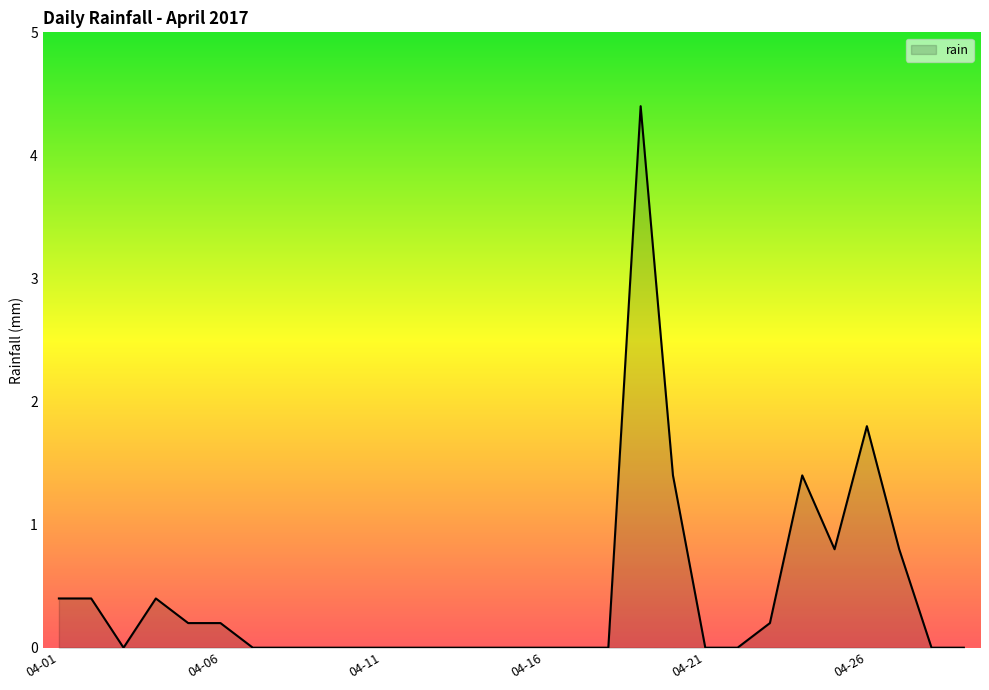

What is the maximum value shown in the chart?

4.4